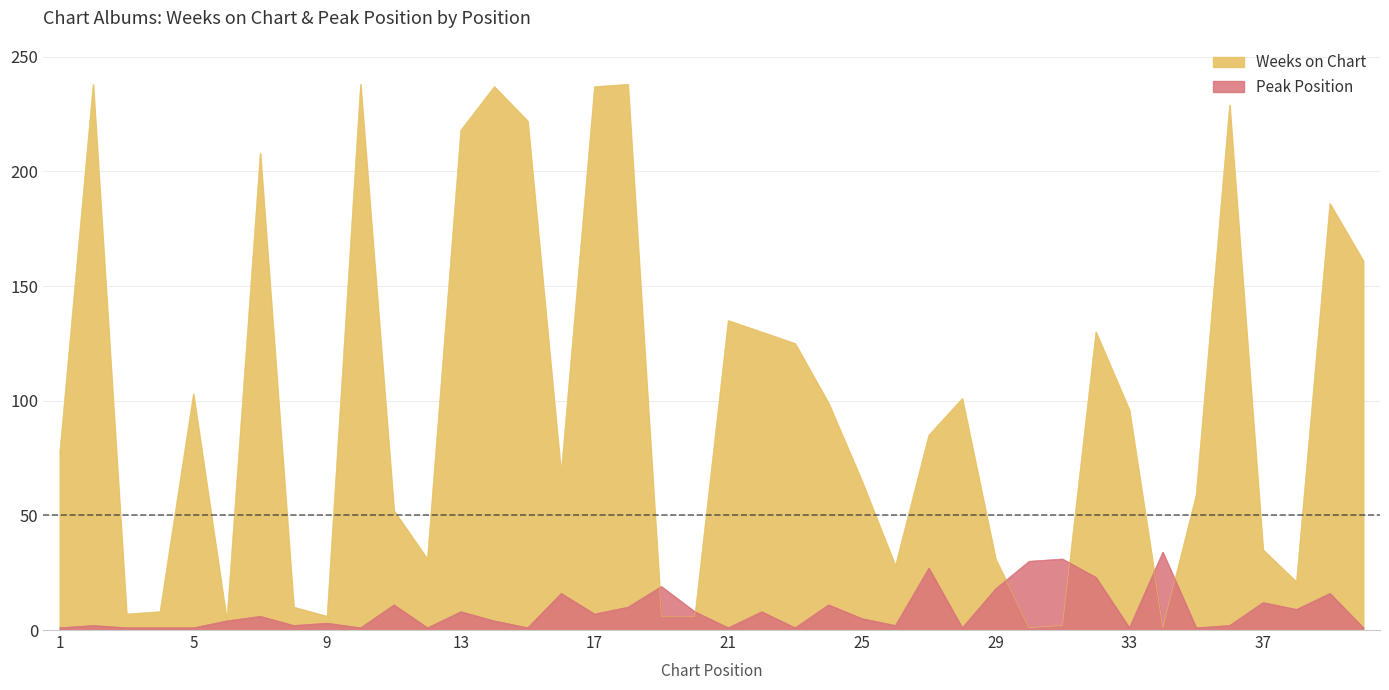

Count the number of categories in the chart.

40